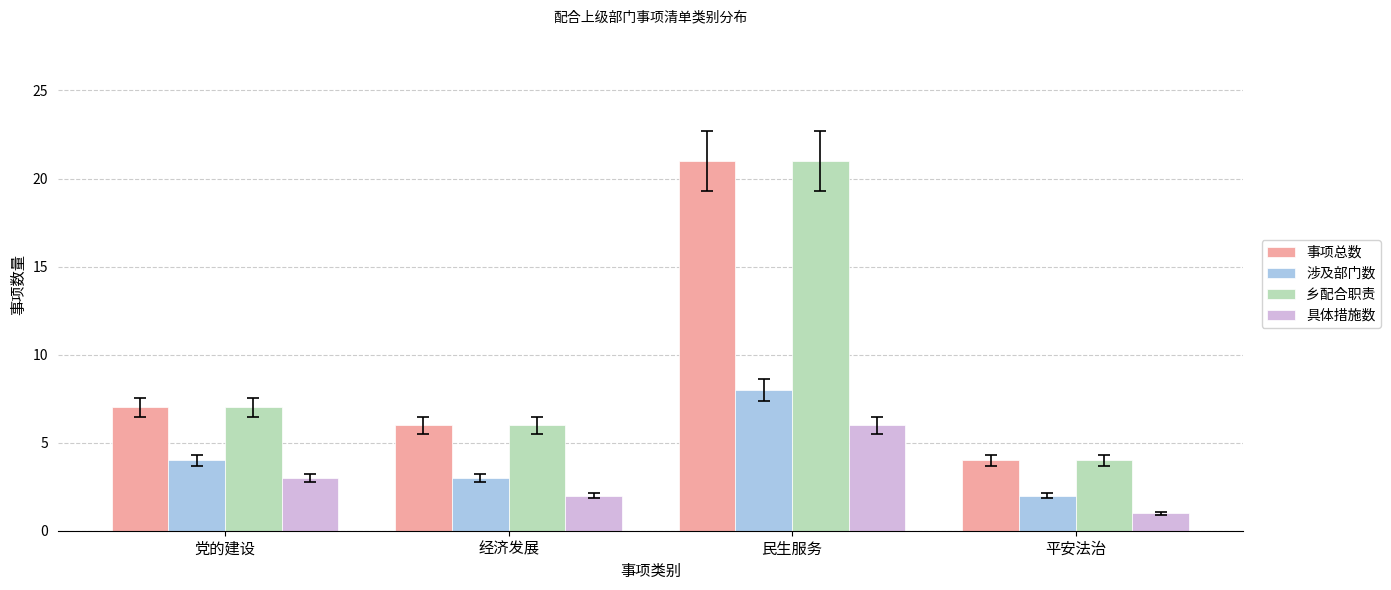

Reading left to right, list all the values displayed in this chart.

事项总数: 党的建设=7	经济发展=6	民生服务=21	平安法治=4
涉及部门数: 党的建设=4	经济发展=3	民生服务=8	平安法治=2
乡配合职责: 党的建设=7	经济发展=6	民生服务=21	平安法治=4
具体措施数: 党的建设=3	经济发展=2	民生服务=6	平安法治=1